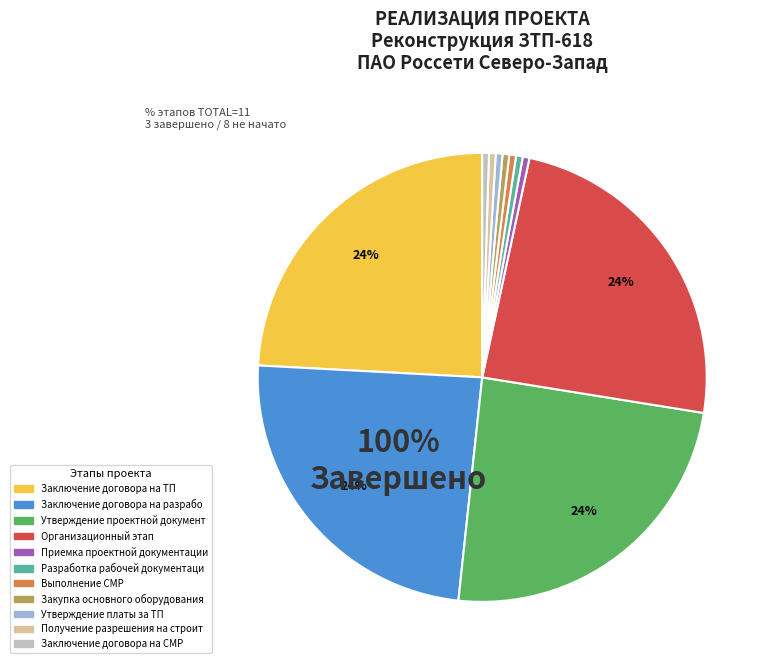

To the nearest percent, what is the combined percentage of Утверждение платы за ТП and Организационный этап?

25%